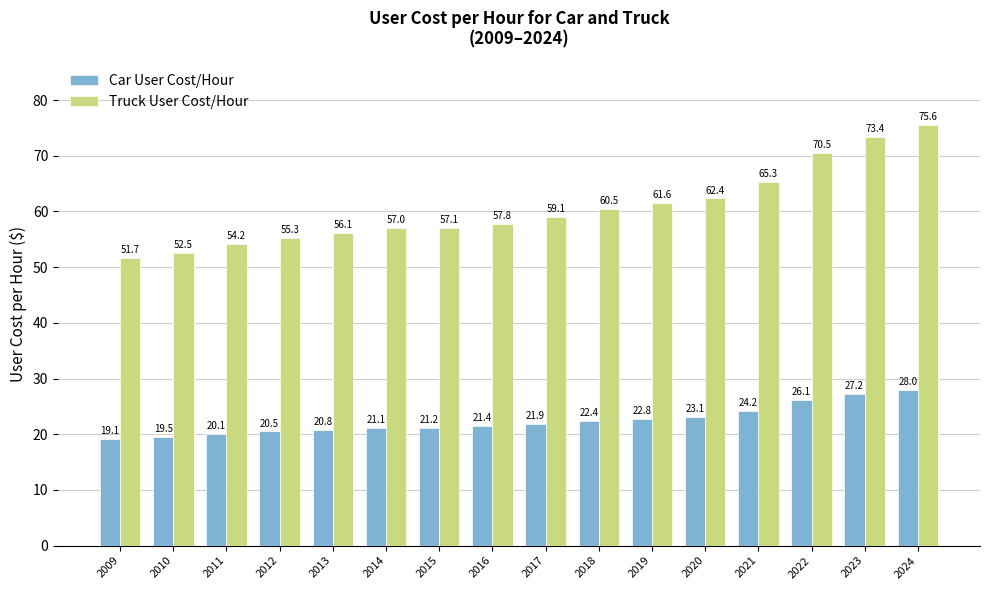

Is it true that Truck User Cost/Hour equals 60.5 at 2018?

True